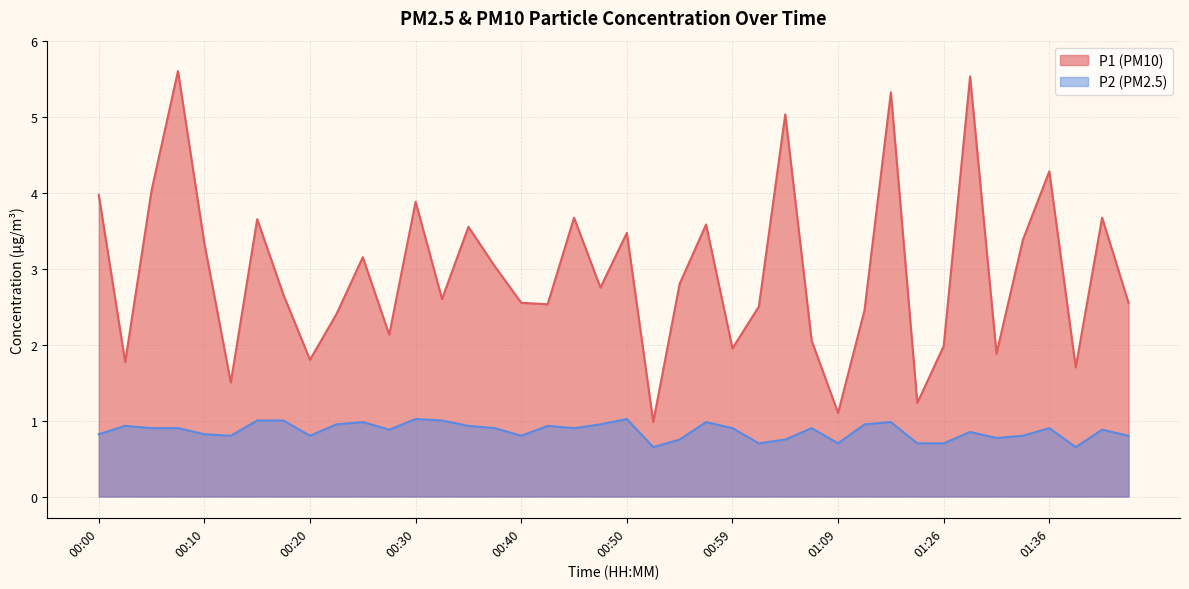

What is the label of the 28th point from the right?

00:30